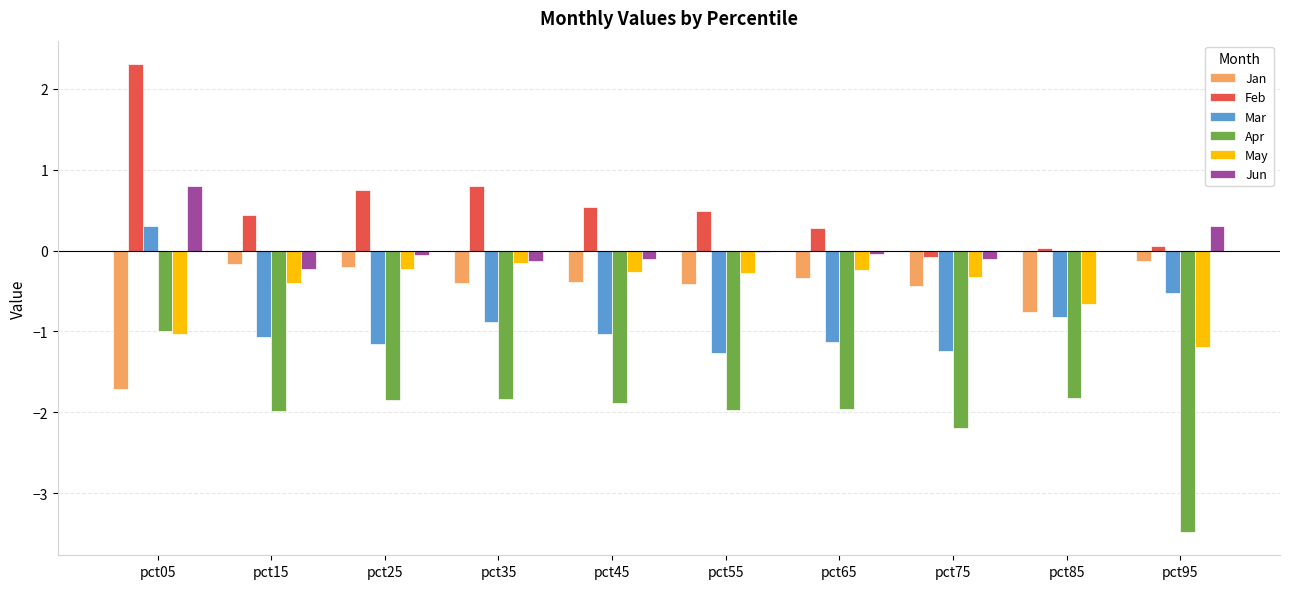

True or false: Apr has a value of -3.0 at pct75.

False